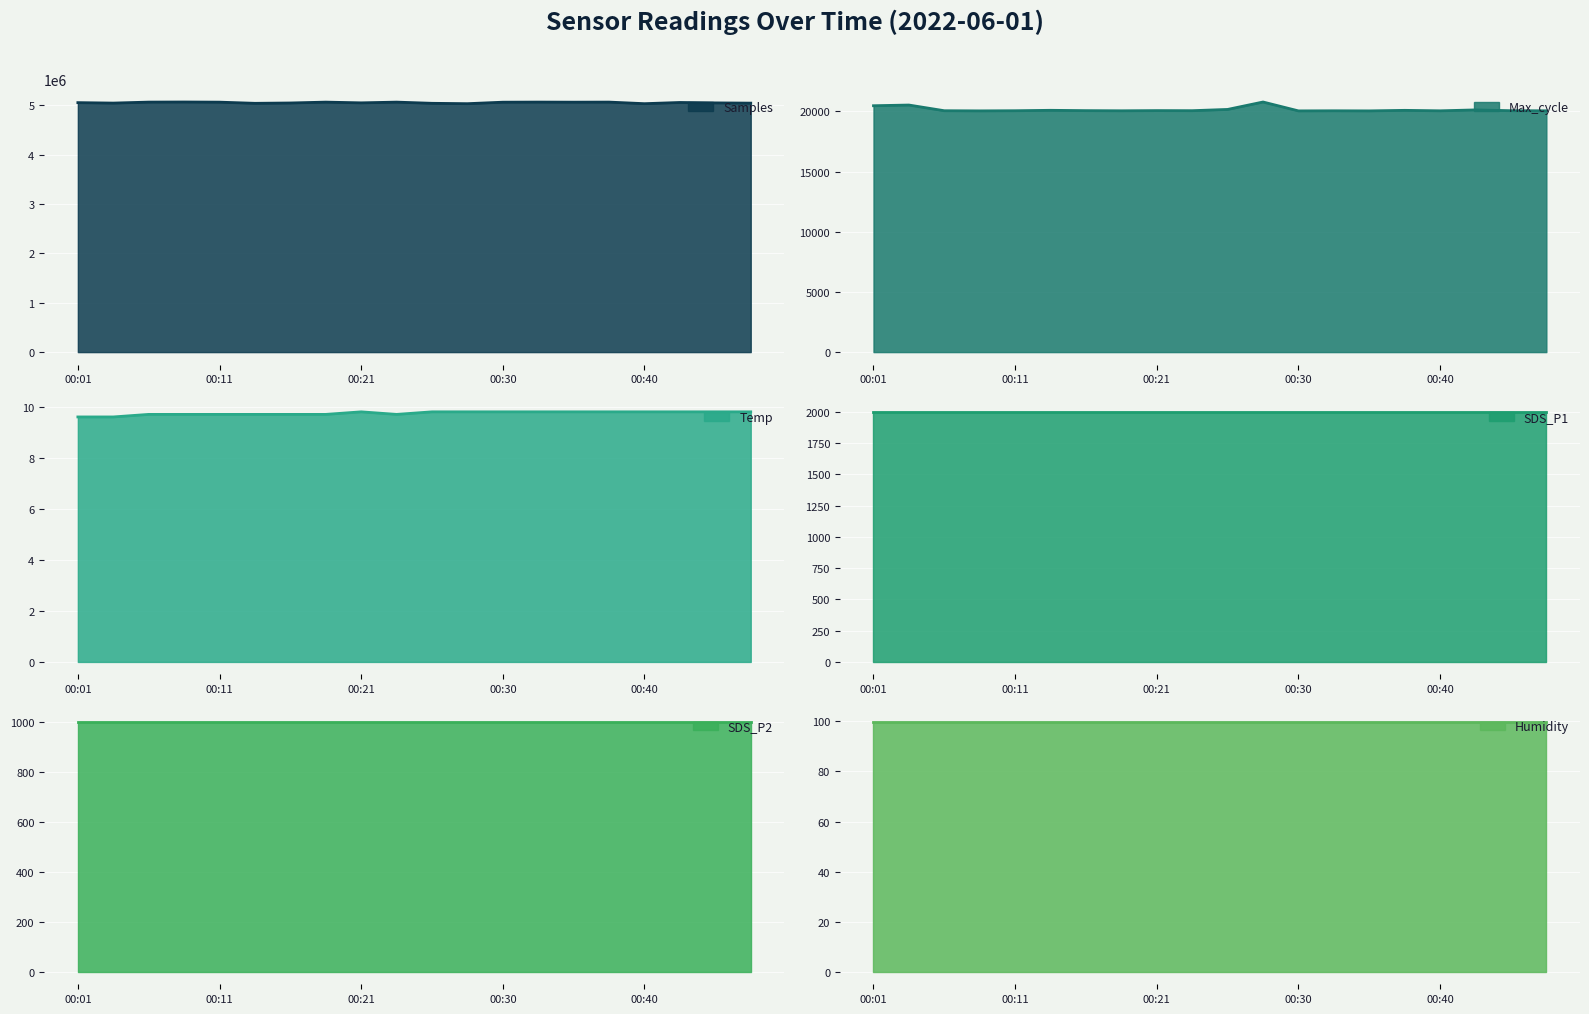

What is the value of the Max_cycle point at the 11th from the left?

20156.0